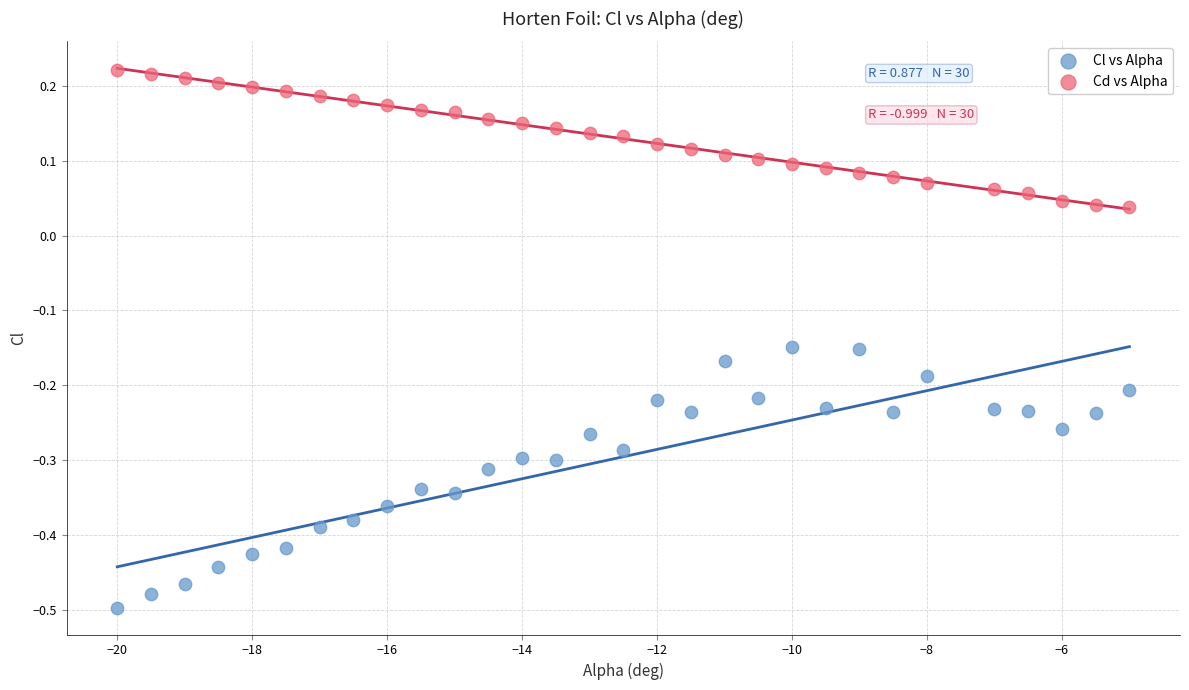

Which series contains the highest Y value?

Cd vs Alpha